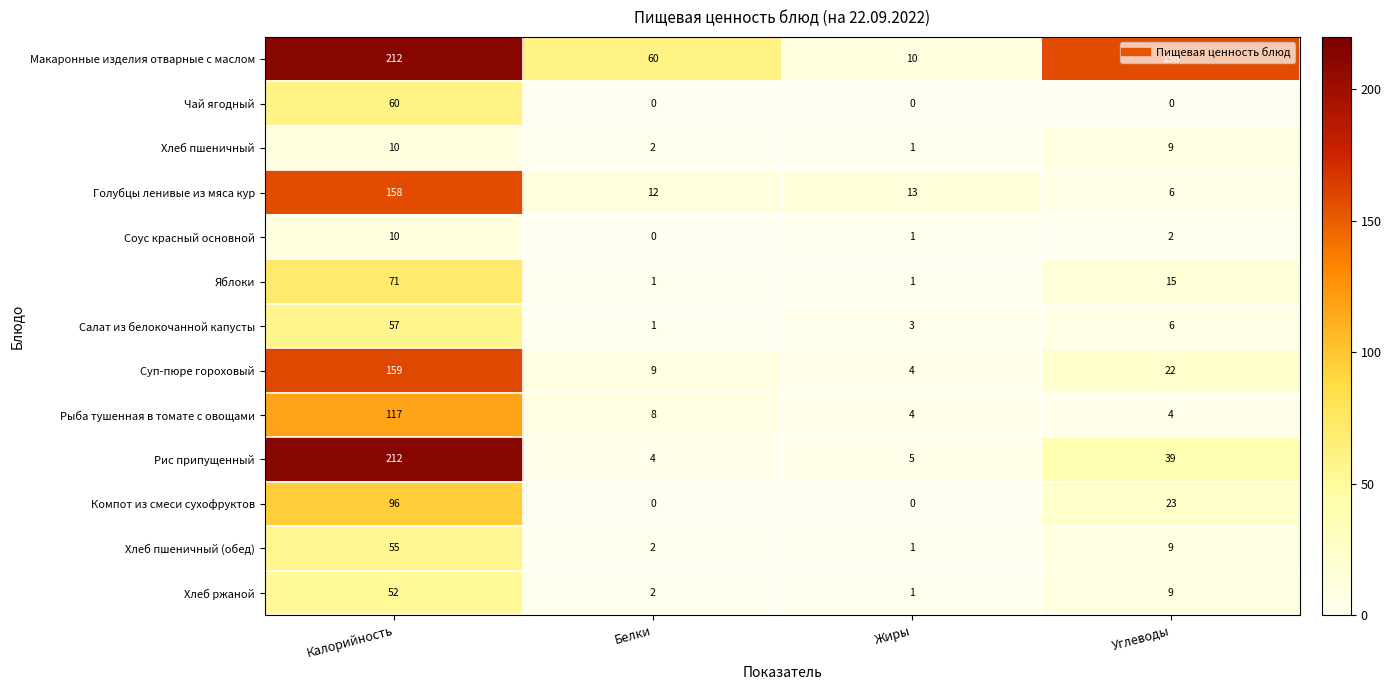

Count the Соус красный основной values in the range 1 to 10.

3